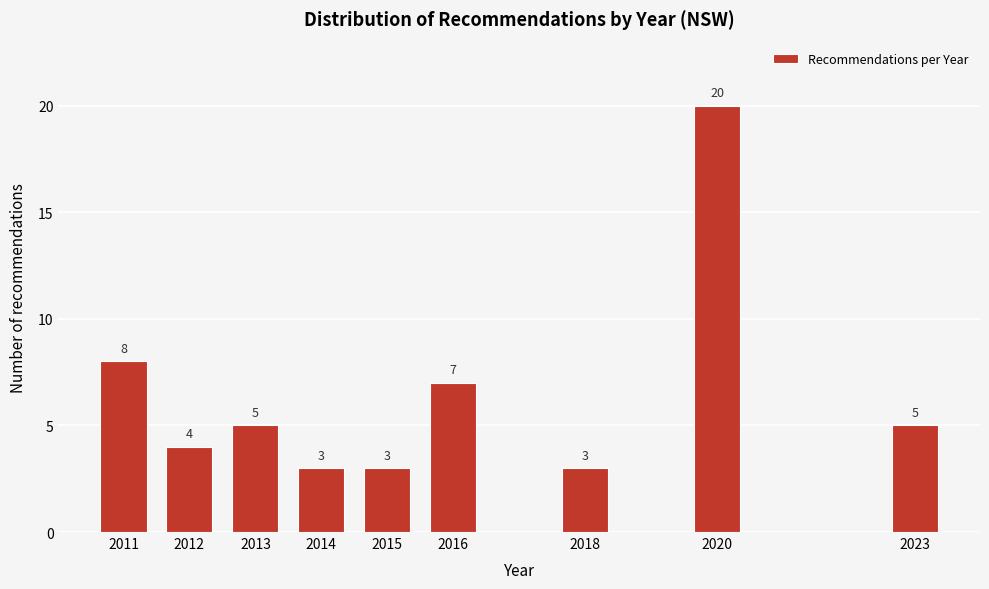

Reading left to right, what are all the values shown in this chart?

2011=8	2012=4	2013=5	2014=3	2015=3	2016=7	2018=3	2020=20	2023=5